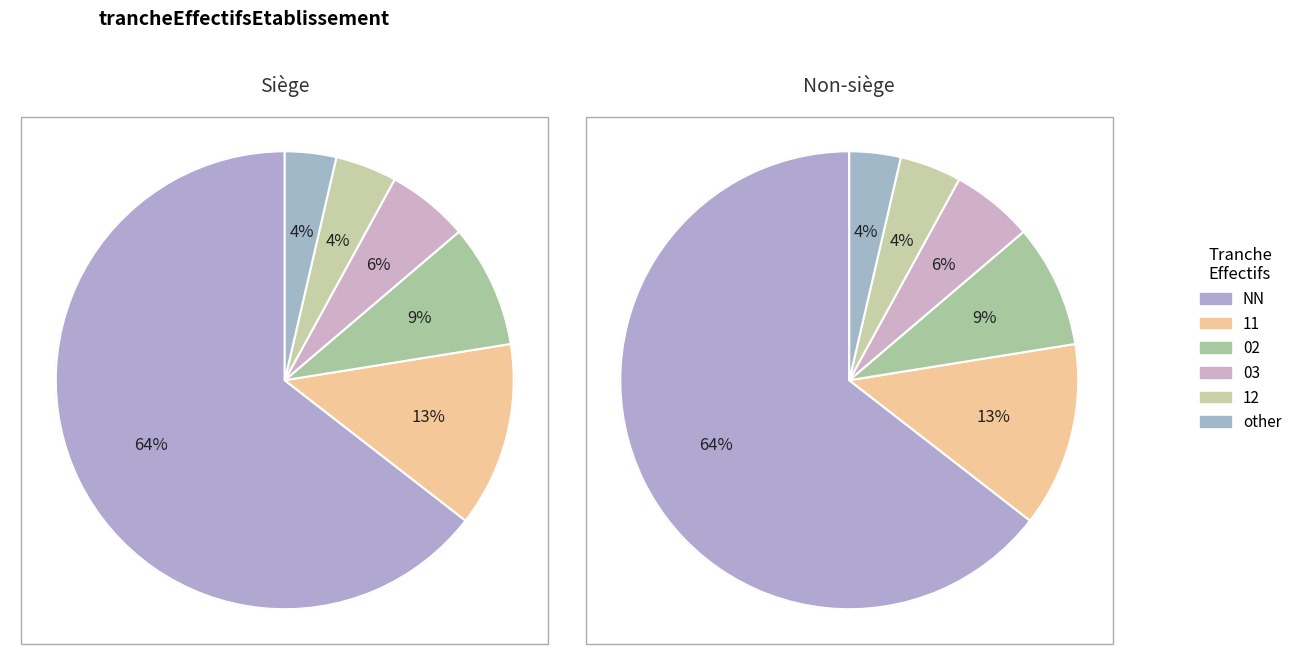

Between 02 and NN, which is larger?

NN